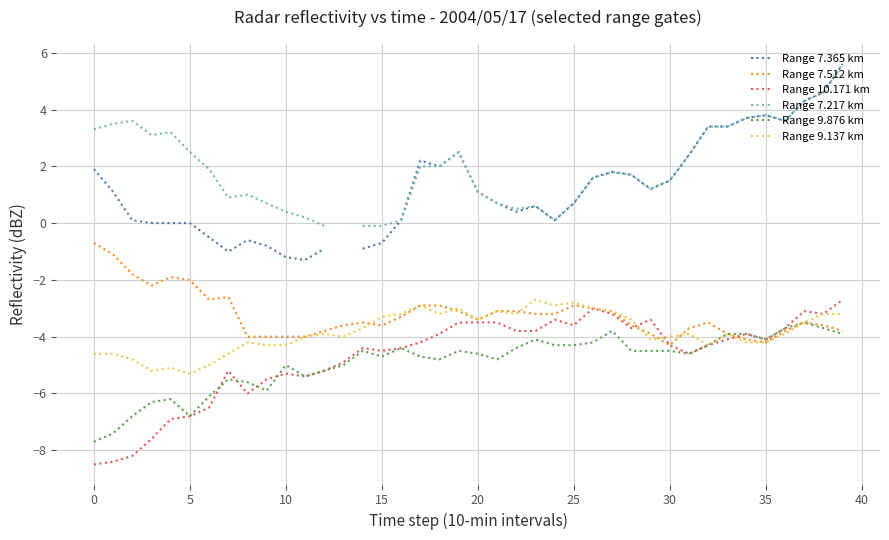

What is the lowest value of the Range 9.137 km series?

-5.3